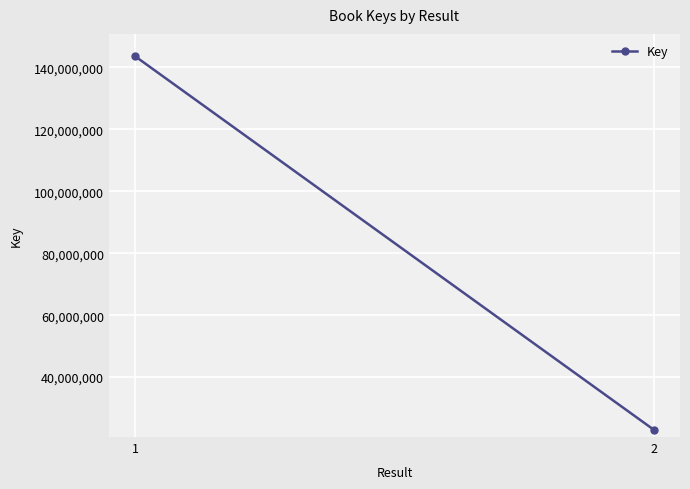

Reading left to right, what are all the values shown in this chart?

143662712	22946422